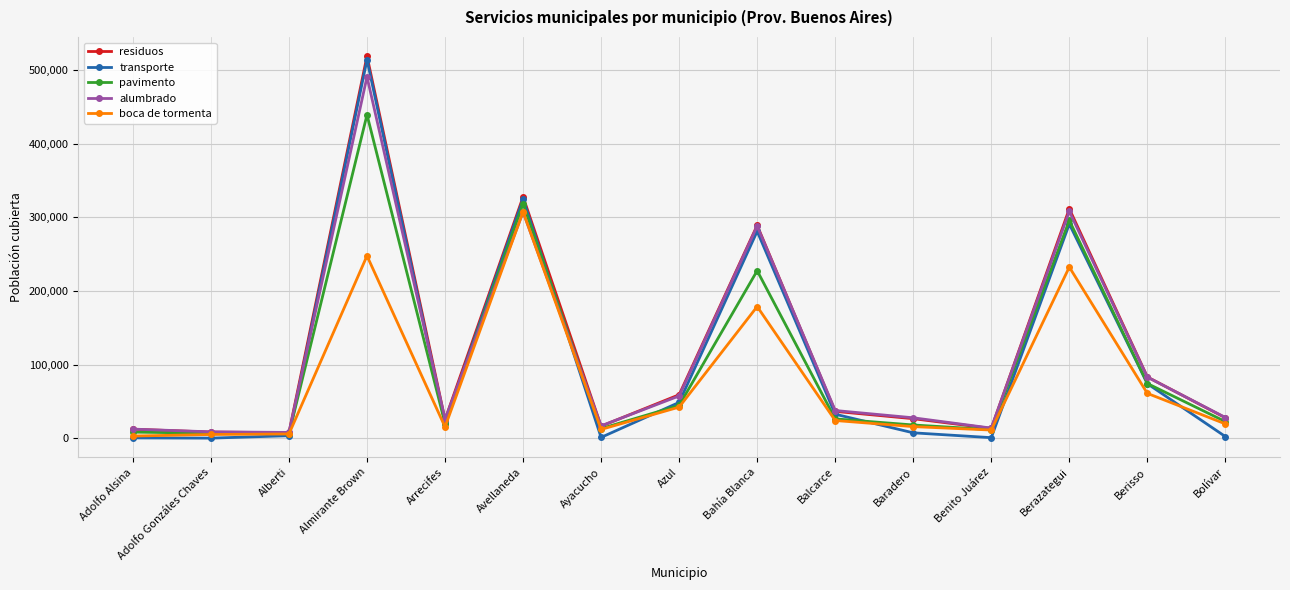

What is the total value across all series at Arrecifes?

108945